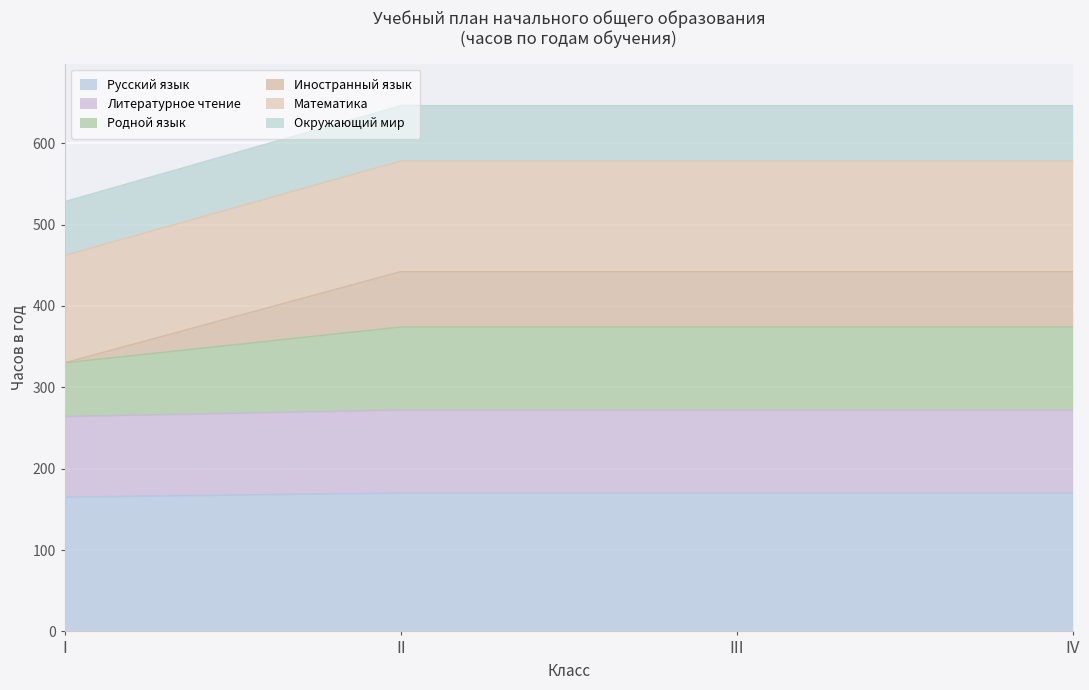

Reading left to right, list all the values displayed in this chart.

Русский язык: 165	170	170	170
Литературное чтение: 264	272	272	272
Родной язык: 330	374	374	374
Иностранный язык: 330	442	442	442
Математика: 462	578	578	578
Окружающий мир: 528	646	646	646